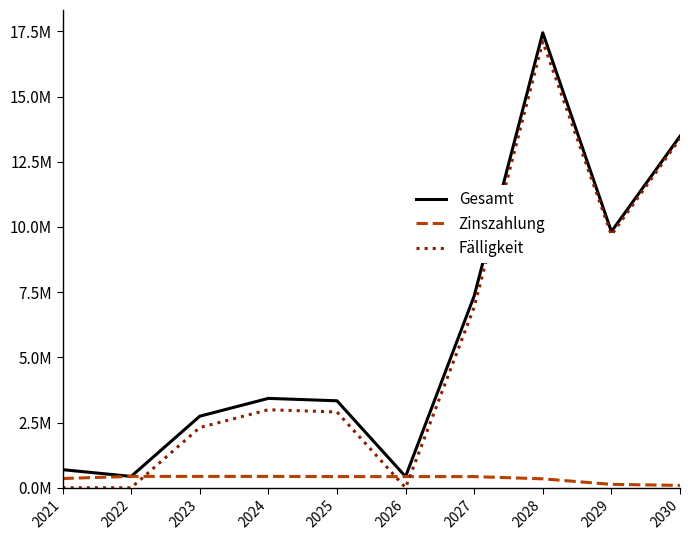

What is the value of the Fälligkeit point at the 3rd from the left?

2308000.0